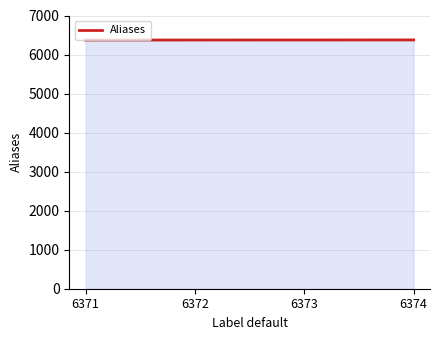

What is the sum of all values?

25490